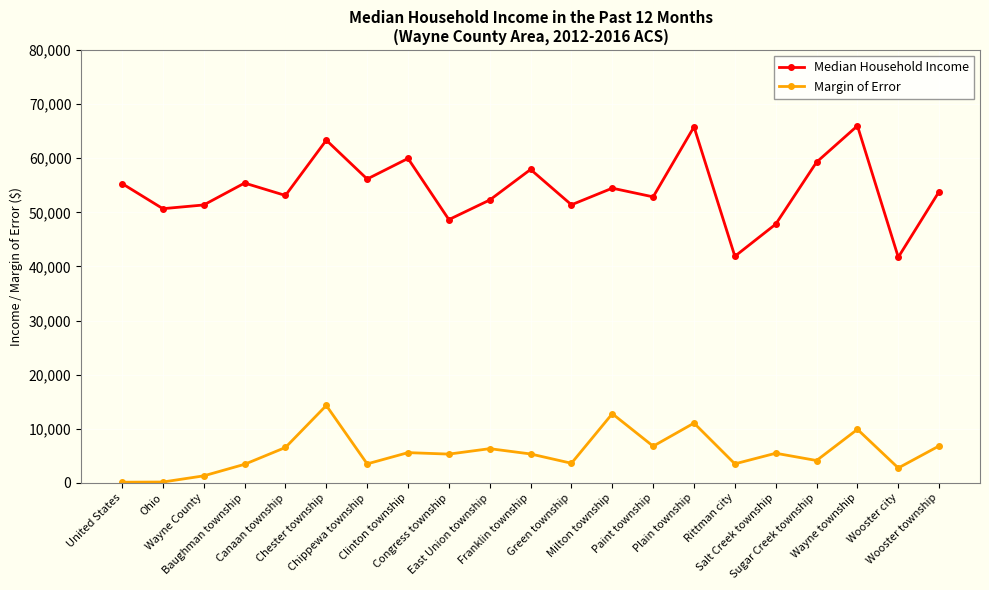

What is the difference between the maximum and second lowest values in the Median Household Income series?

24113